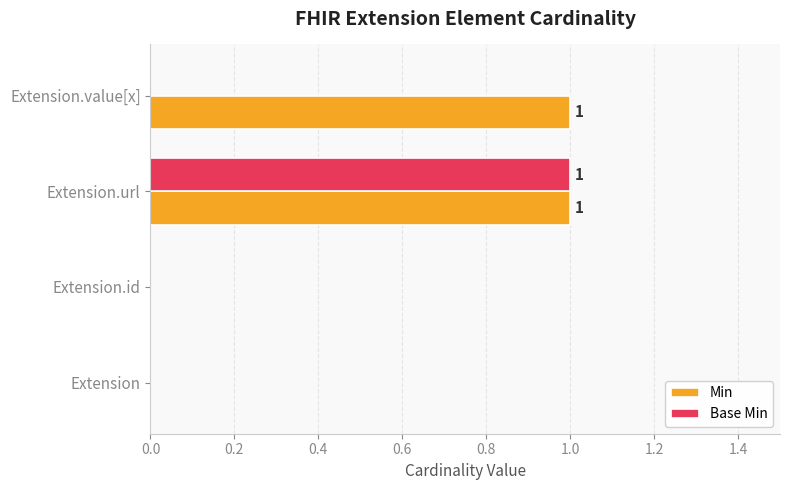

The value of Base Min at Extension.id is 0. True or false?

True